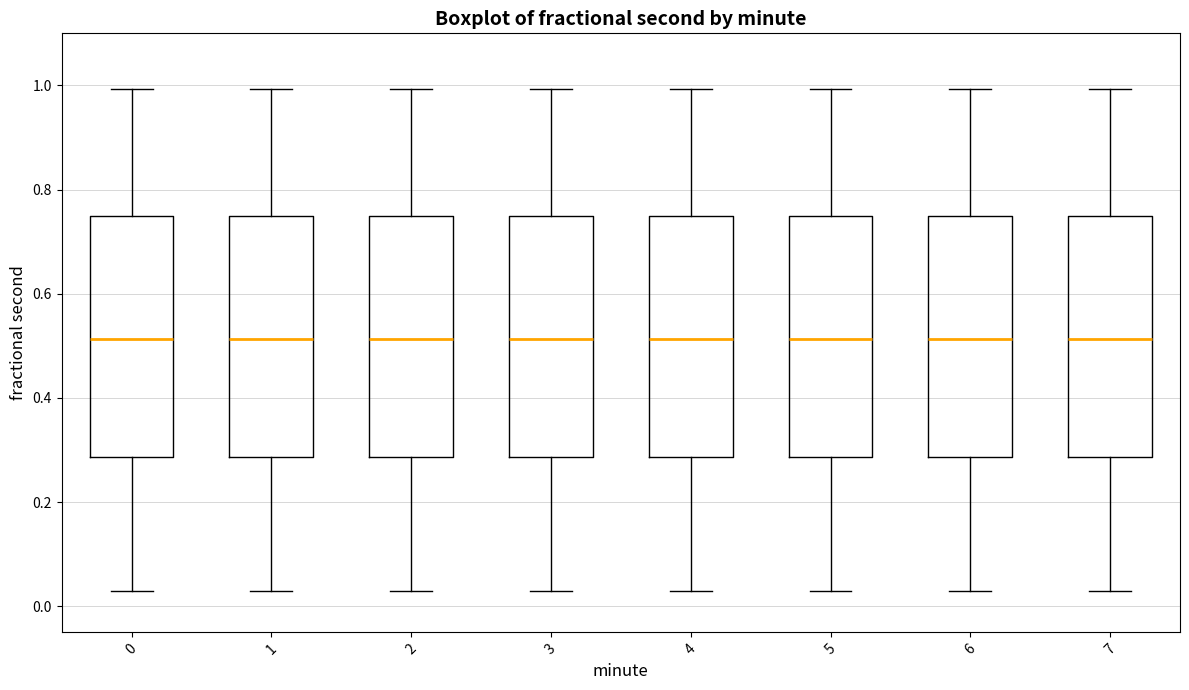

Reading left to right, read every box against the y-axis: the position of its median line, the range the box covers, and the ends of its whiskers. The values are not printed on the chart, so give them approximately, as read against the axis.

0: median 0.52, box 0.28 to 0.74, whiskers 0.02 to 1.00
1: median 0.52, box 0.28 to 0.74, whiskers 0.02 to 1.00
2: median 0.52, box 0.28 to 0.74, whiskers 0.02 to 1.00
3: median 0.52, box 0.28 to 0.74, whiskers 0.02 to 1.00
4: median 0.52, box 0.28 to 0.74, whiskers 0.02 to 1.00
5: median 0.52, box 0.28 to 0.74, whiskers 0.02 to 1.00
6: median 0.52, box 0.28 to 0.74, whiskers 0.02 to 1.00
7: median 0.52, box 0.28 to 0.74, whiskers 0.02 to 1.00